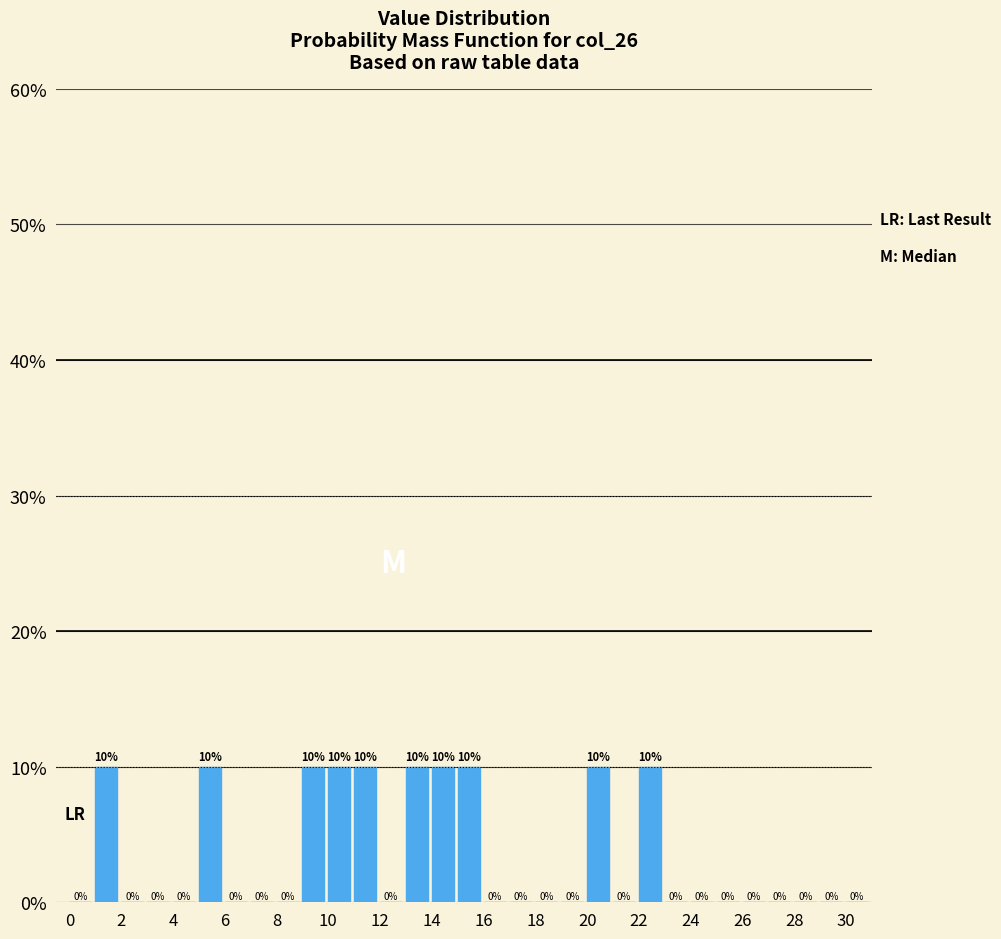

What is the height of the bar covering 1 to 2 on the x-axis?

10